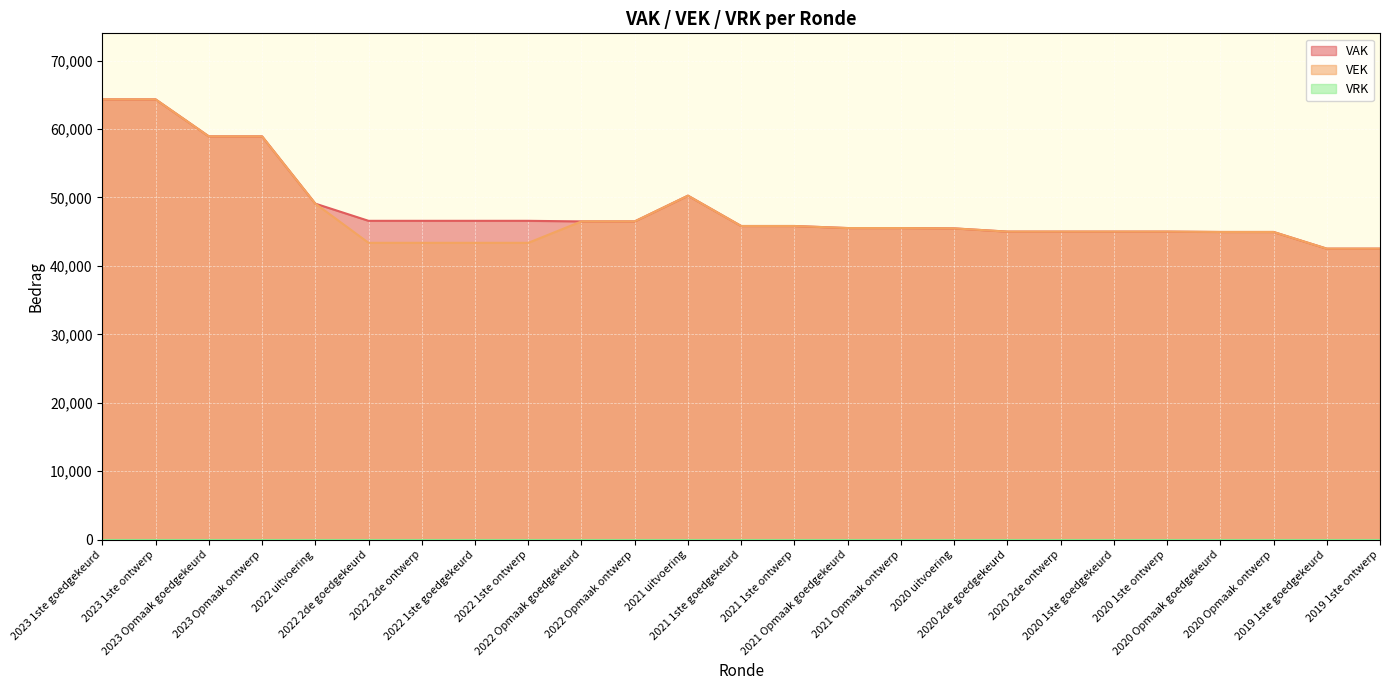

The value of VEK at 2020 Opmaak goedgekeurd is 13340. True or false?

False